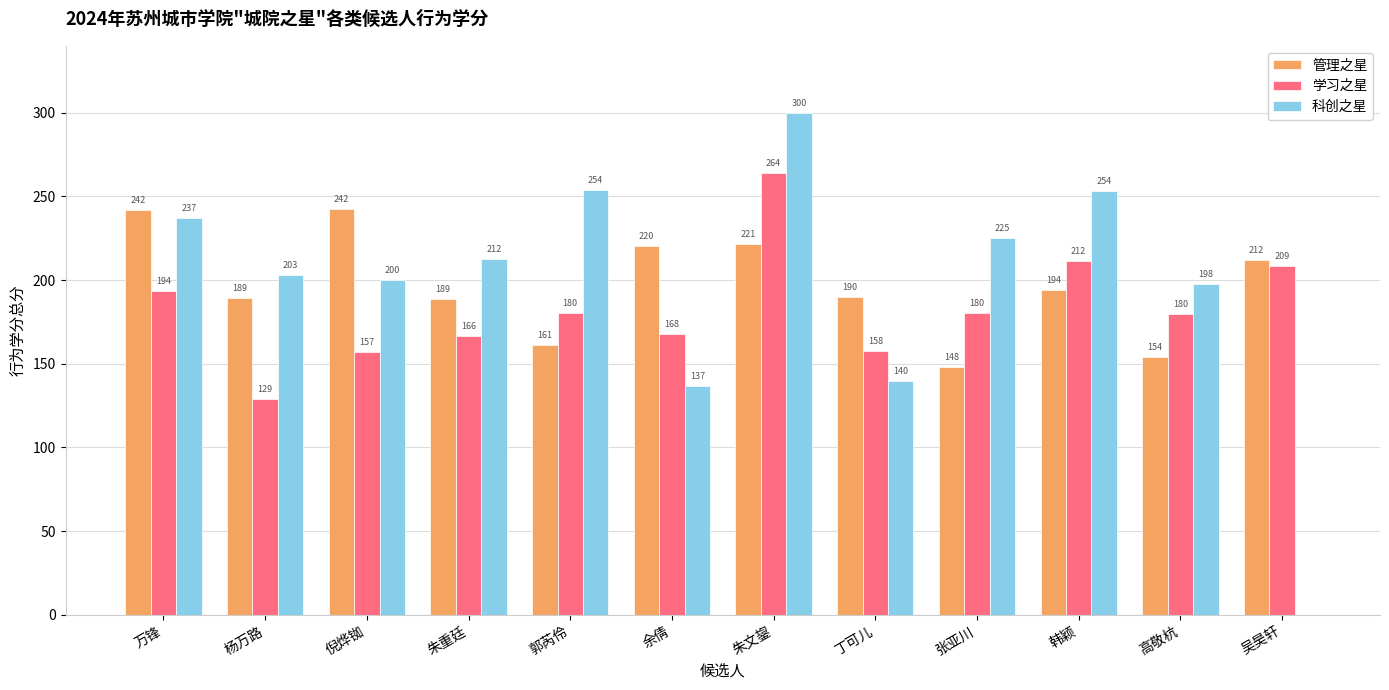

Which category has the highest value across all series?

朱文鋆